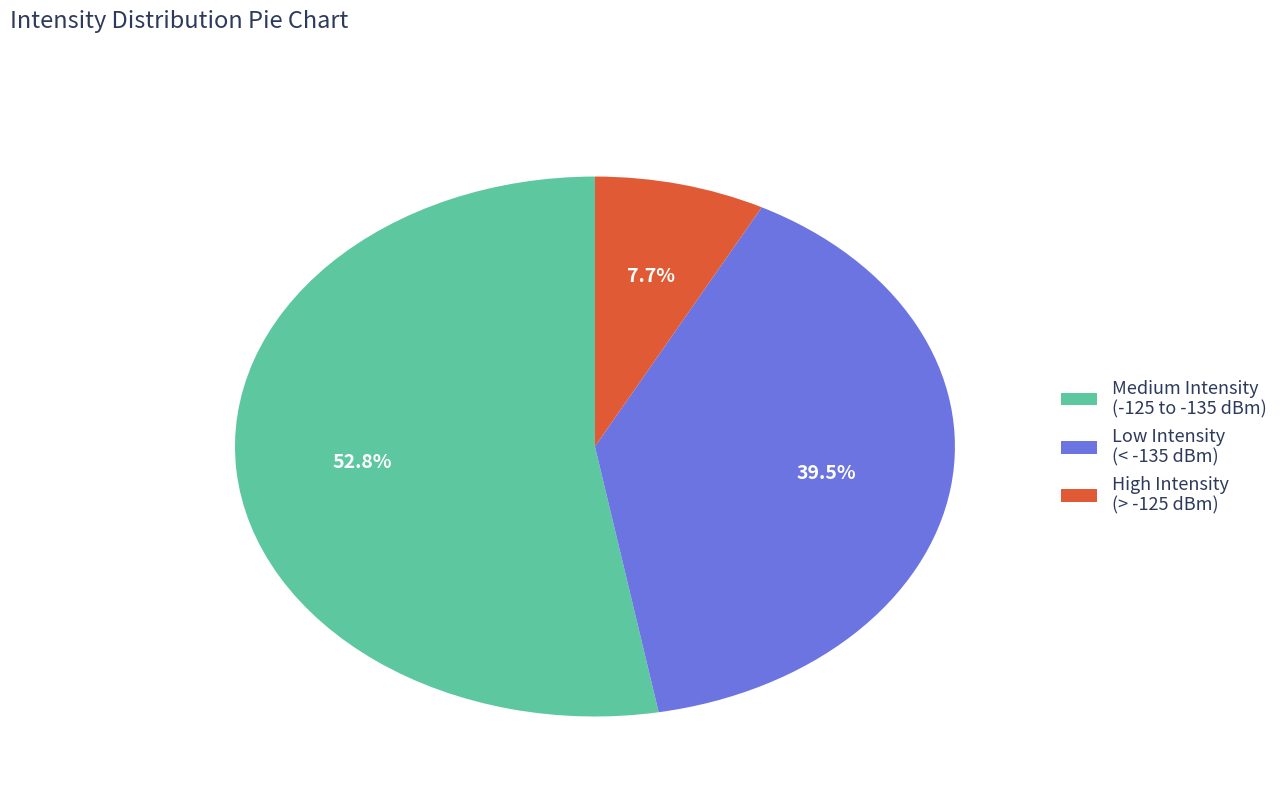

Rank the categories by value from highest to lowest.

Medium Intensity (-125 to -135 dBm), Low Intensity (< -135 dBm), High Intensity (> -125 dBm)